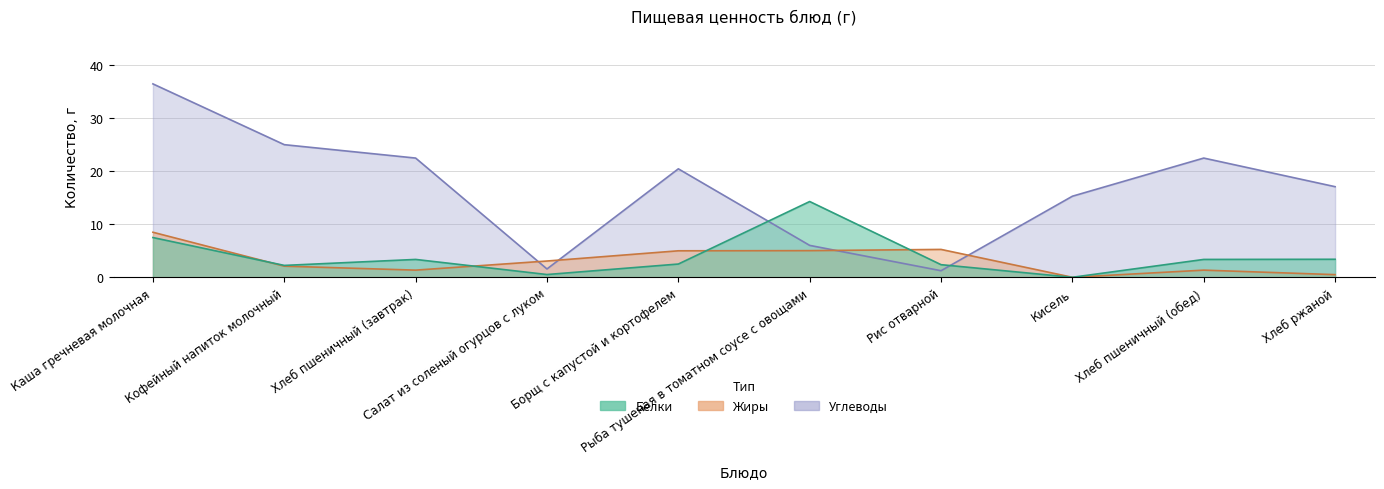

Which category has the highest value in the Жиры series?

Каша гречневая молочная